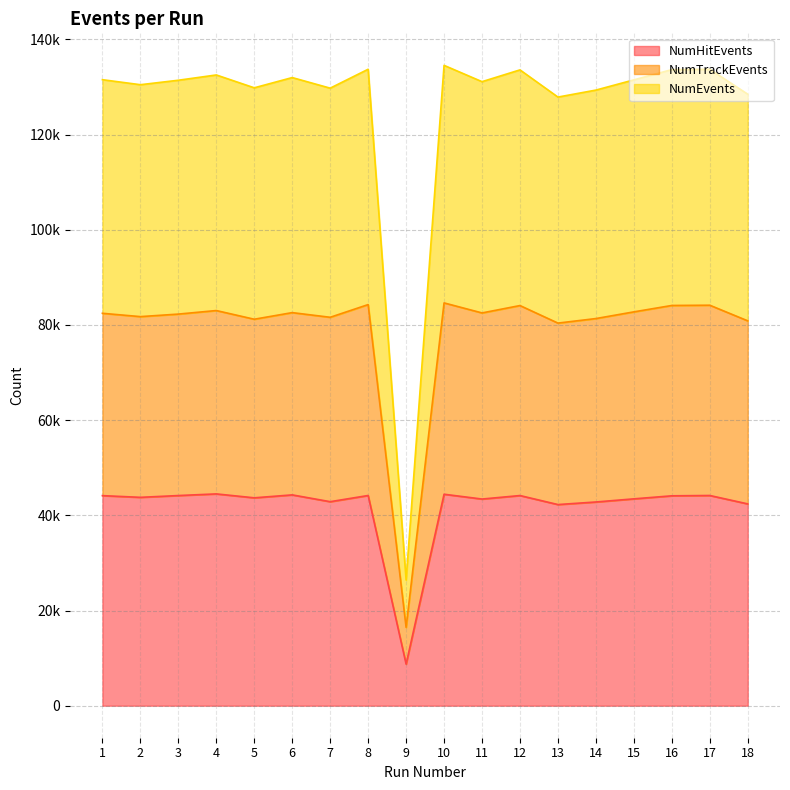

List the series in order of their overall mean, highest first.

NumEvents, NumTrackEvents, NumHitEvents